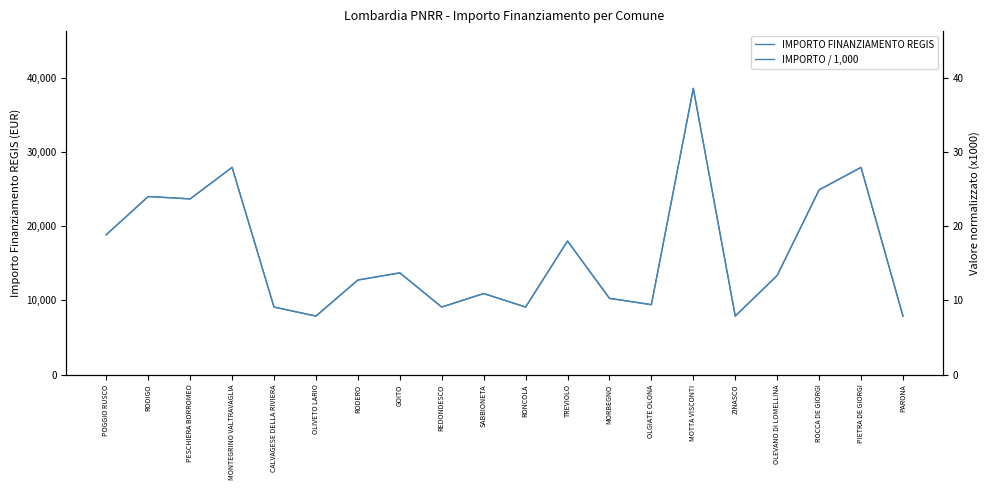

What are all the series names shown in the legend?

IMPORTO FINANZIAMENTO REGIS, IMPORTO / 1,000